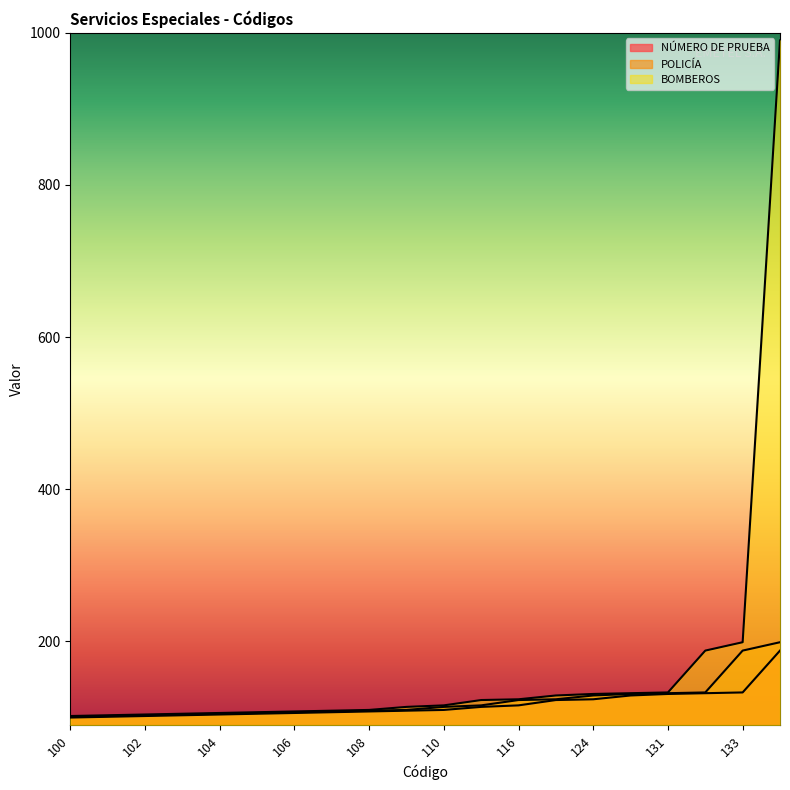

True or false: POLICÍA has a value of 104 at 103.

True